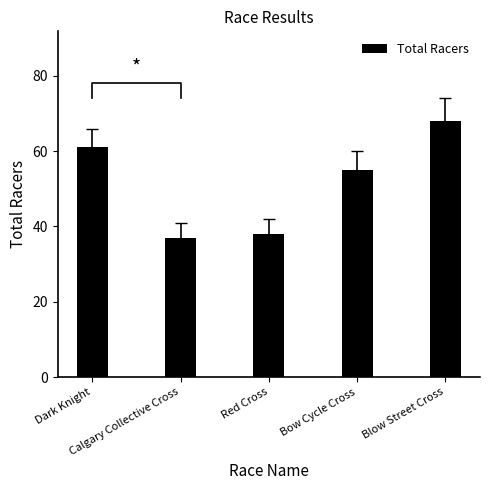

How many data points does each series have?

5